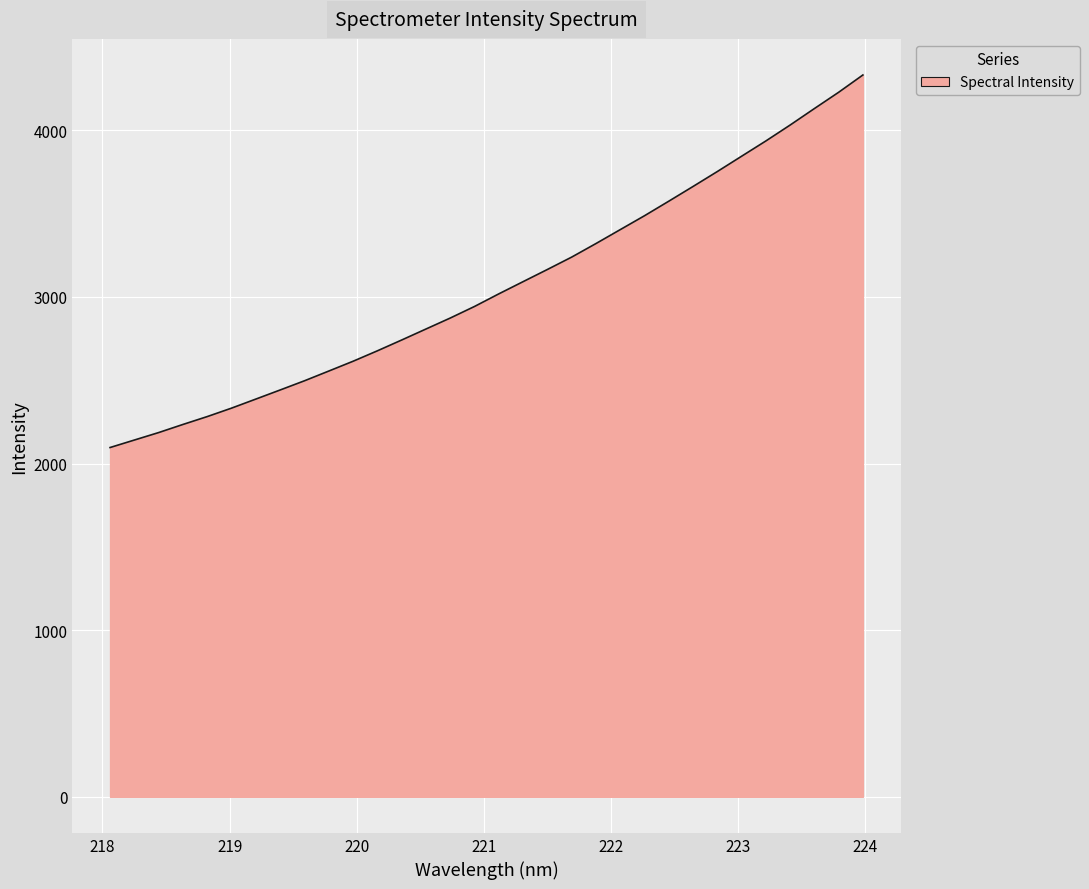

What is the smallest value displayed?

2096.1